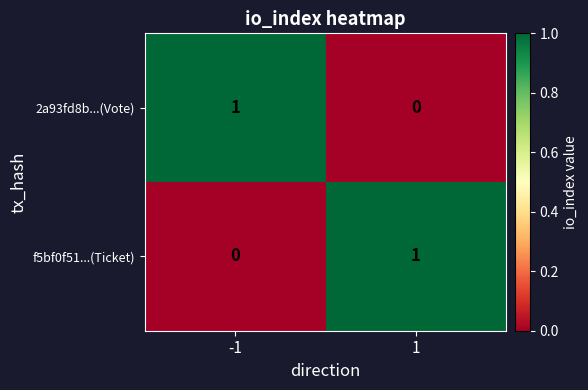

List the labels in order of 2a93fd8b...(Vote) value, largest first.

-1, 1